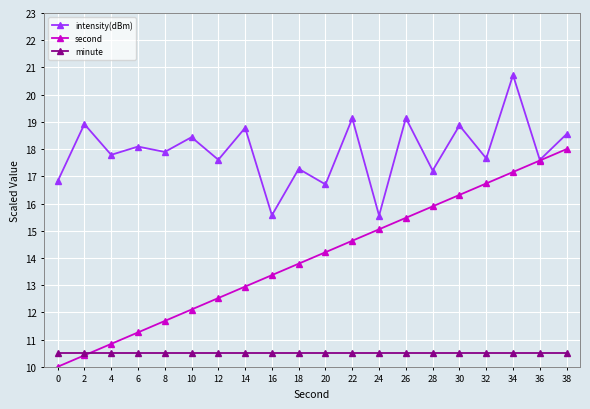

What is the value of the intensity(dBm) point at the 10th from the left?

17.3